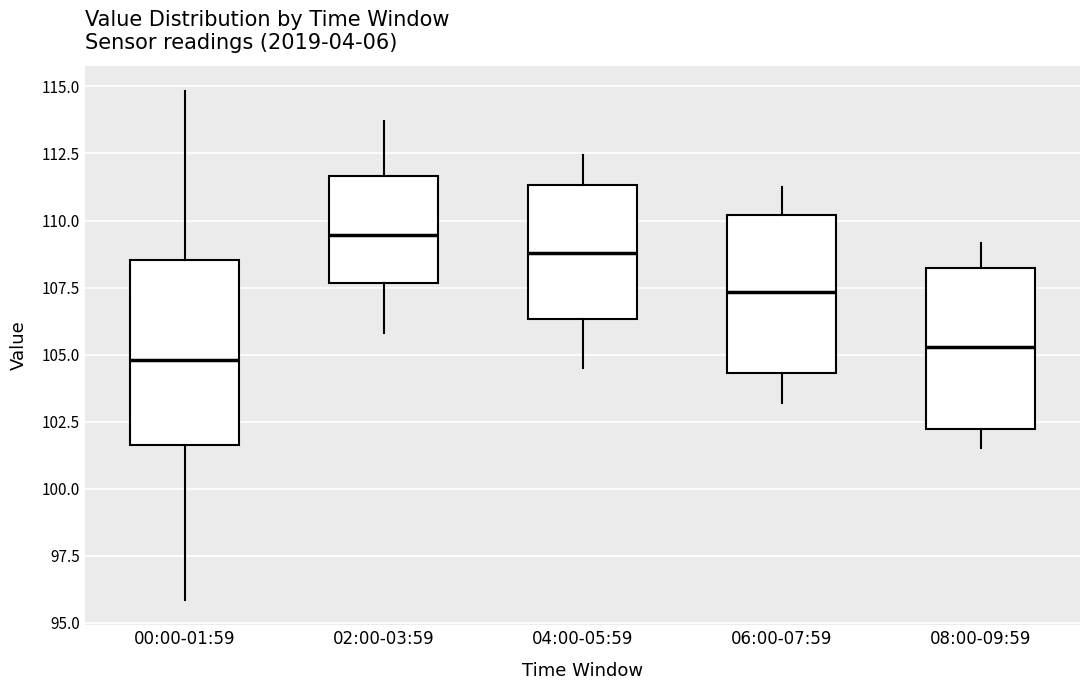

Which box is the tallest, from its lower edge to its upper edge?

00:00-01:59